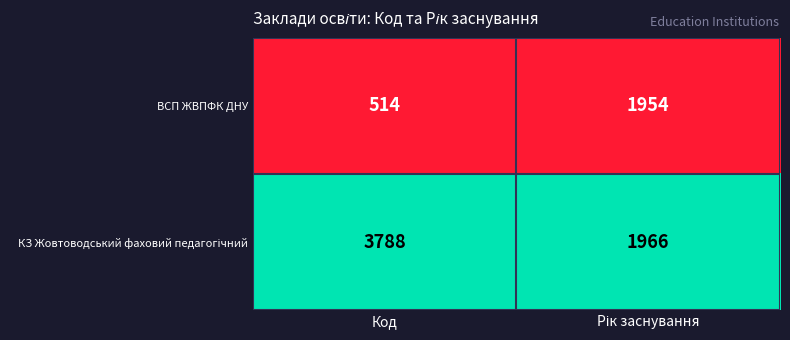

At which category is the sum across all series the highest?

Код